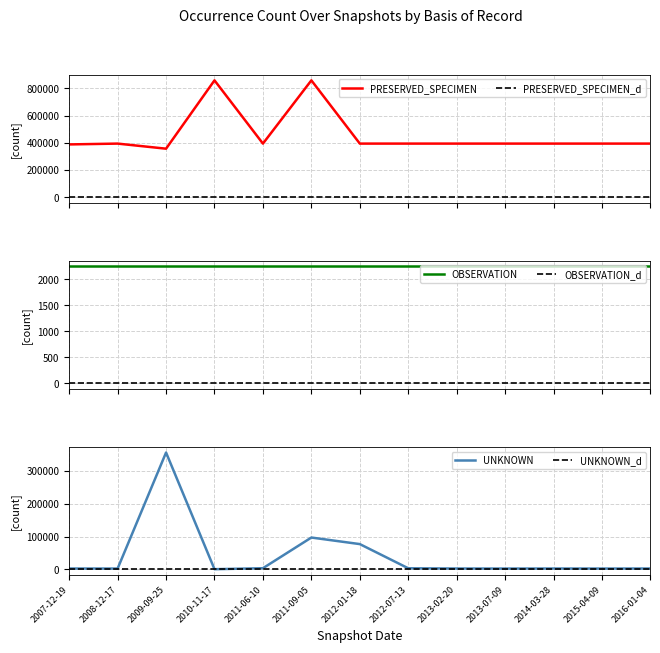

Which series has the widest spread of values?

PRESERVED_SPECIMEN